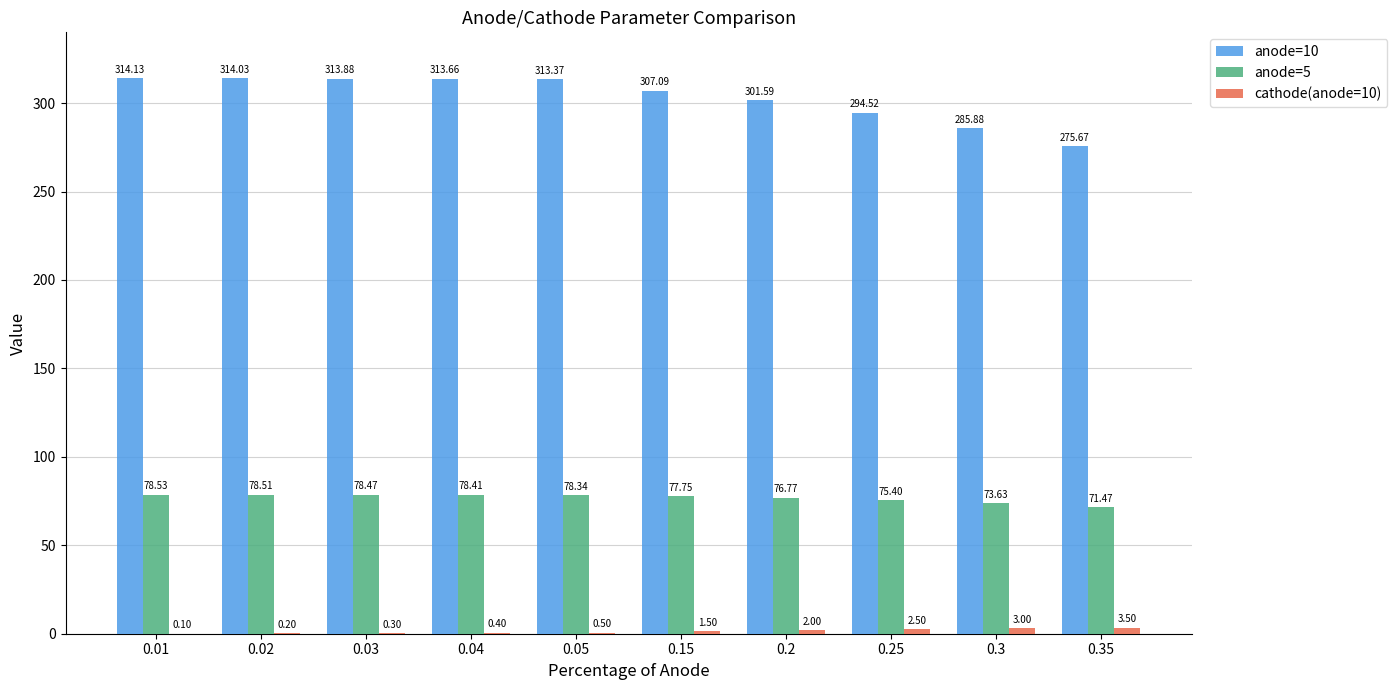

Reading left to right, extract all data points from this chart.

anode=10: 0.01=314.1	0.02=314.0	0.03=313.9	0.04=313.7	0.05=313.4	0.15=307.1	0.2=301.6	0.25=294.5	0.3=285.9	0.35=275.7
anode=5: 0.01=78.5	0.02=78.5	0.03=78.5	0.04=78.4	0.05=78.3	0.15=77.8	0.2=76.8	0.25=75.4	0.3=73.6	0.35=71.5
cathode(anode=10): 0.01=0.1	0.02=0.2	0.03=0.3	0.04=0.4	0.05=0.5	0.15=1.5	0.2=2.0	0.25=2.5	0.3=3.0	0.35=3.5